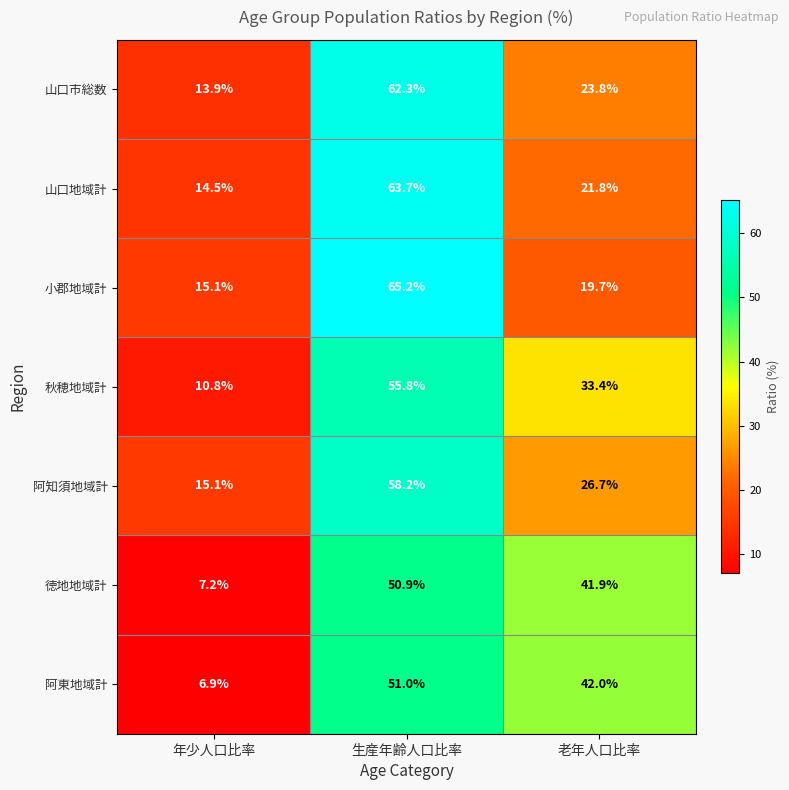

At how many categories does at least one series exceed 62?

1